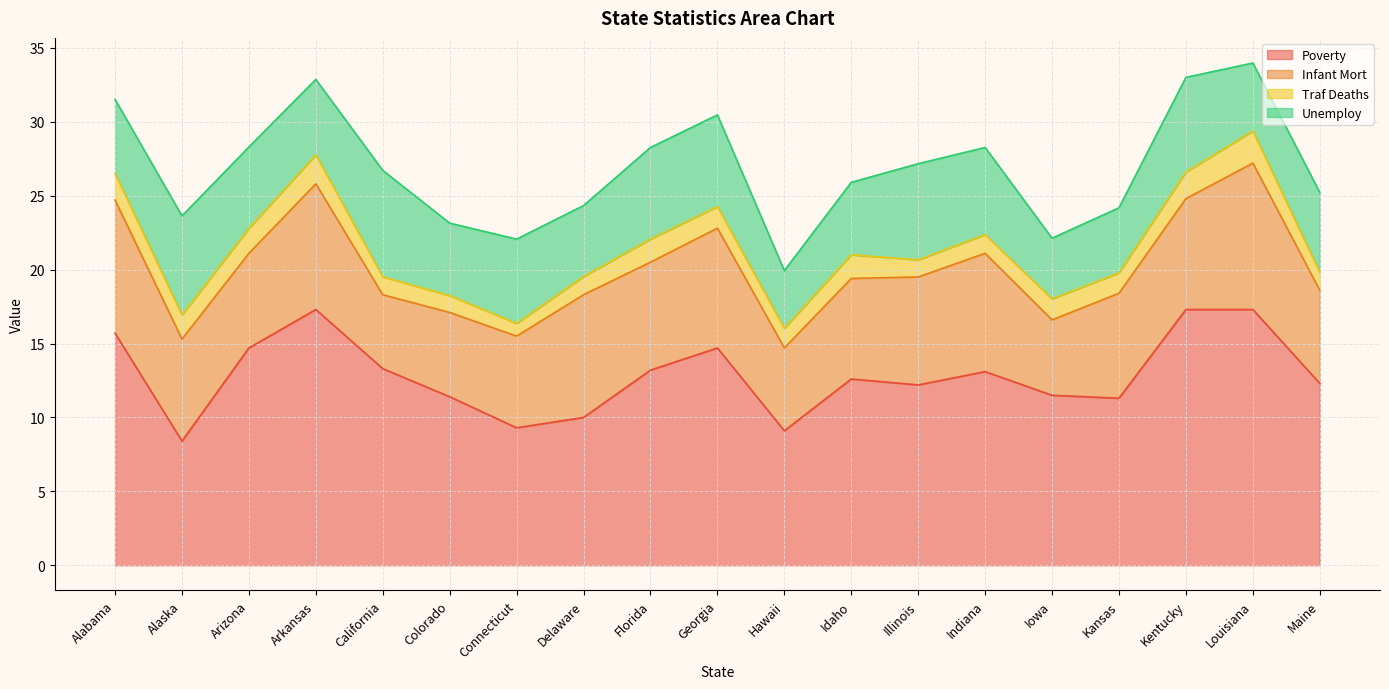

The Infant Mort series shows 7.1 at Kansas. True or false?

True